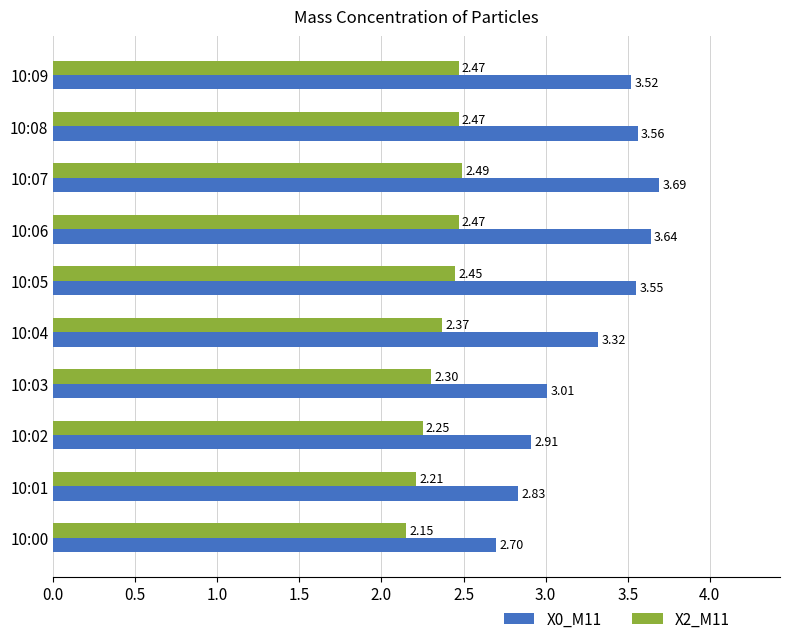

What is the difference between the maximum and minimum values in the X0_M11 series?

1.0